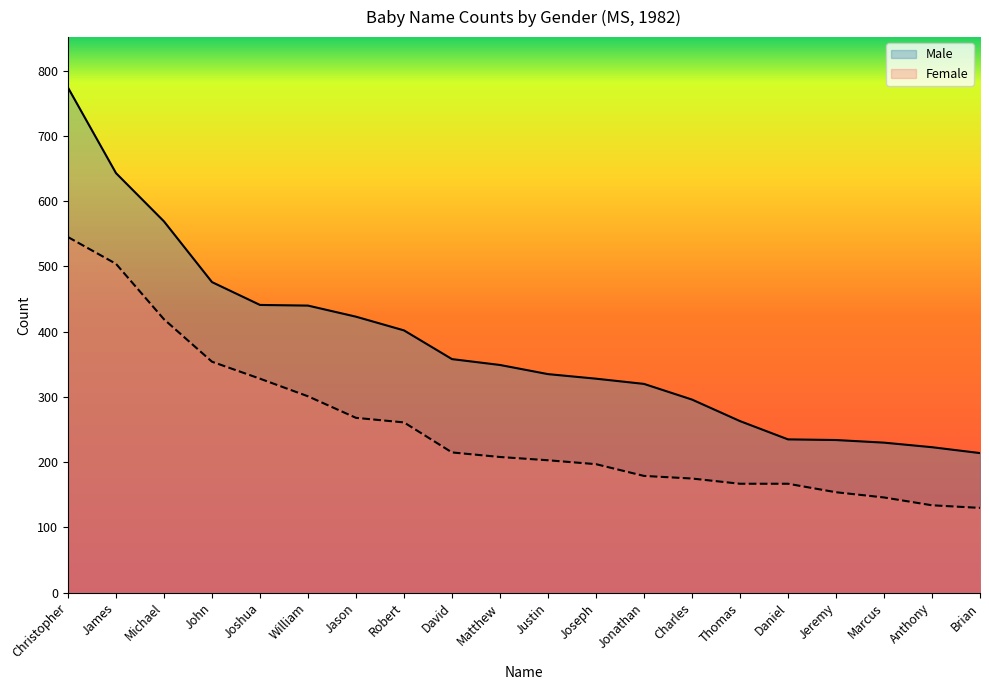

Where does the Male series first go above 349?

Christopher